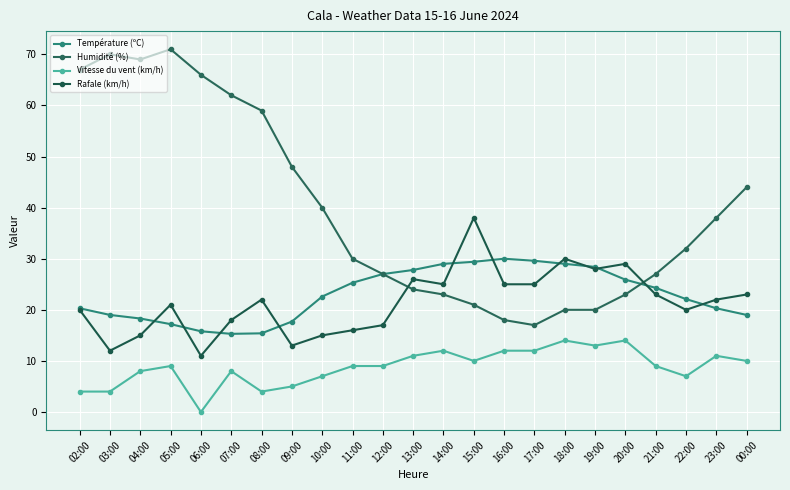

What is the spread (max minus min) of values at 08:00?

55.0